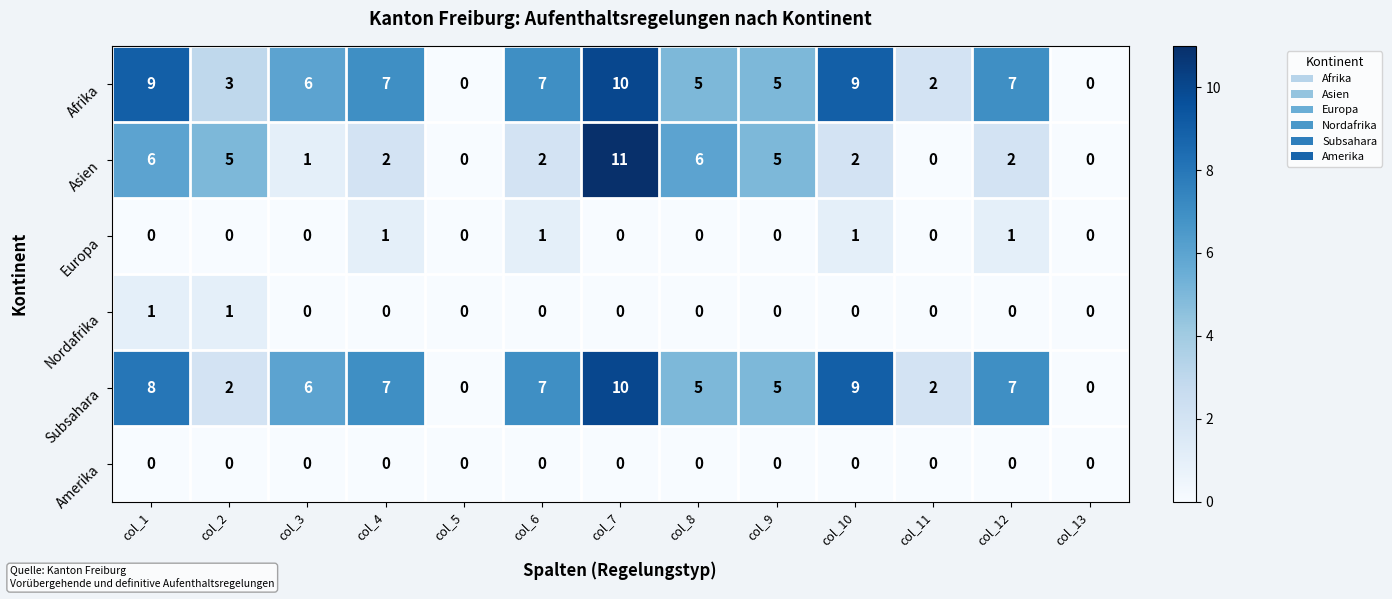

How many values in Asien are above zero?

10